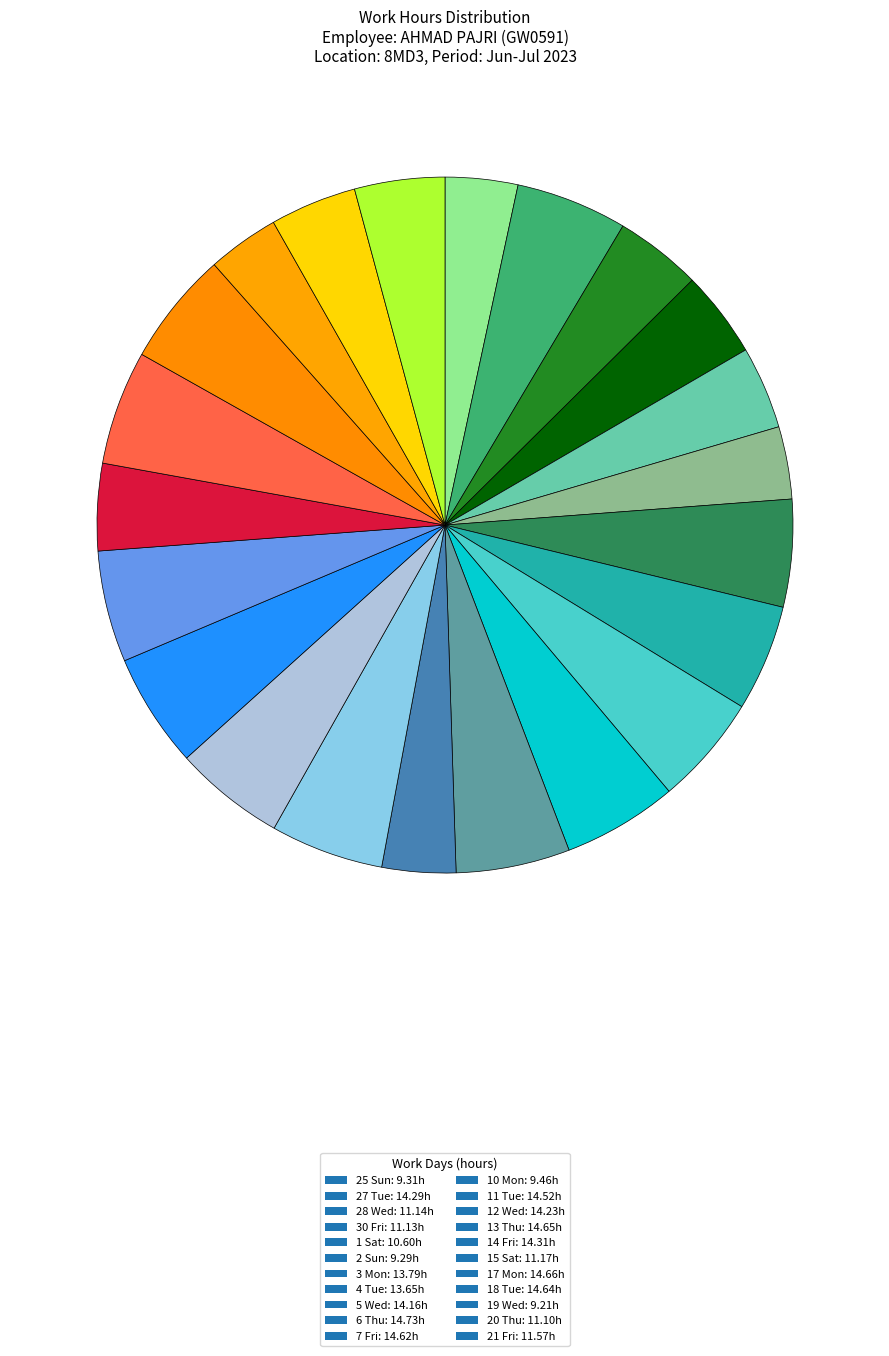

What percentage is the 30 Fri slice, to the nearest percent?

4%